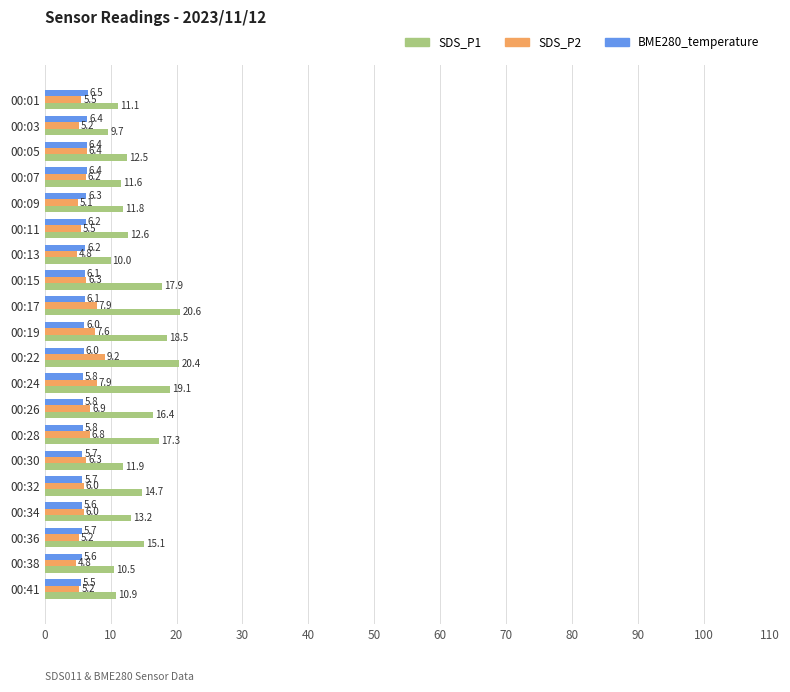

Rank the series at 00:32 from lowest to highest value.

BME280_temperature, SDS_P2, SDS_P1